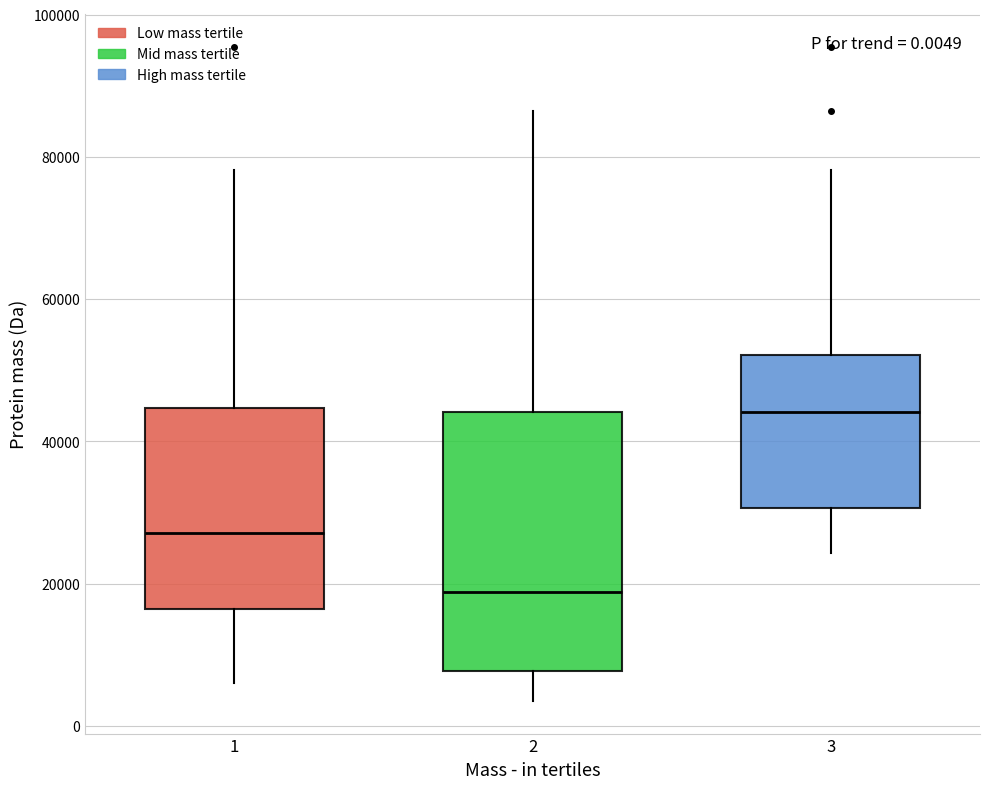

Which box has the lowest median line?

2